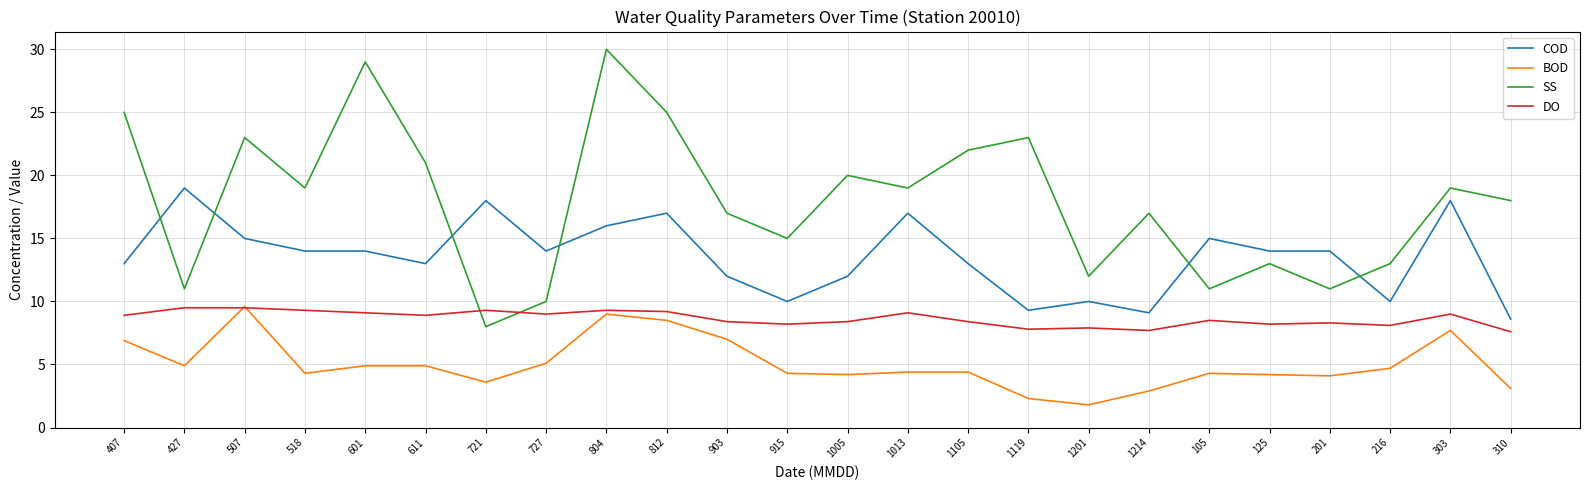

What is the spread (max minus min) of values at 201?

9.9